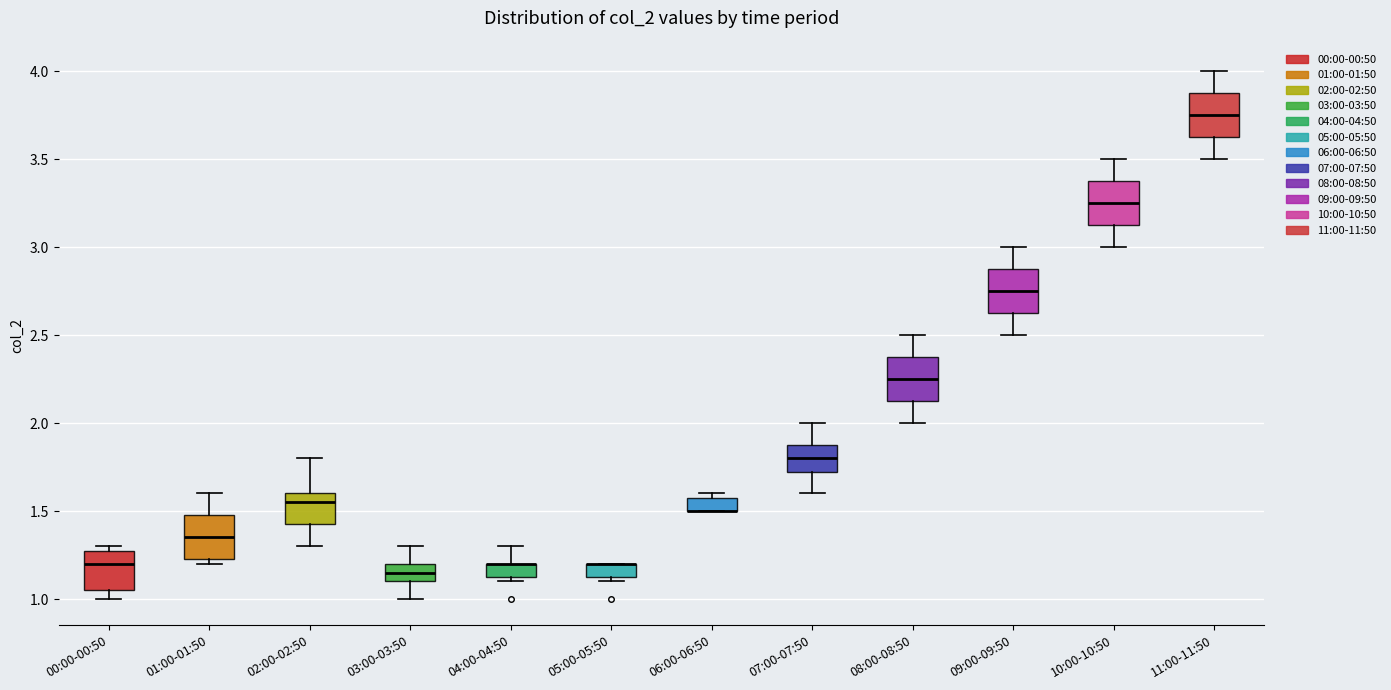

Where is the upper edge of the box for 07:00-07:50 on the y-axis? The values are not printed on the chart, so give them approximately, as read against the axis.

1.90